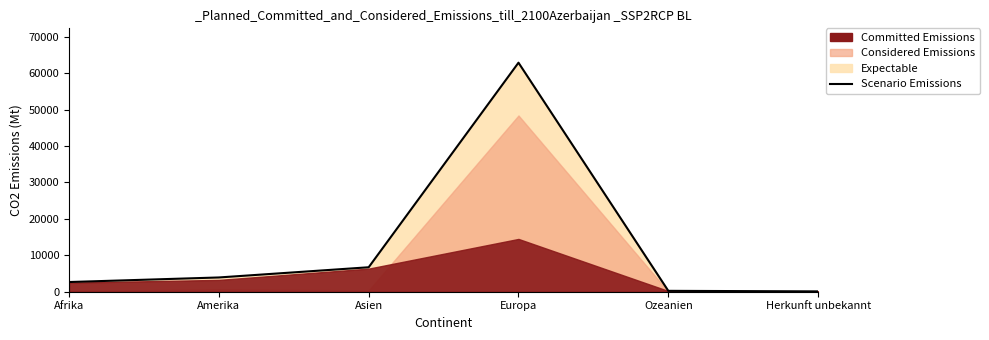

The value at Ozeanien is 243. True or false?

True